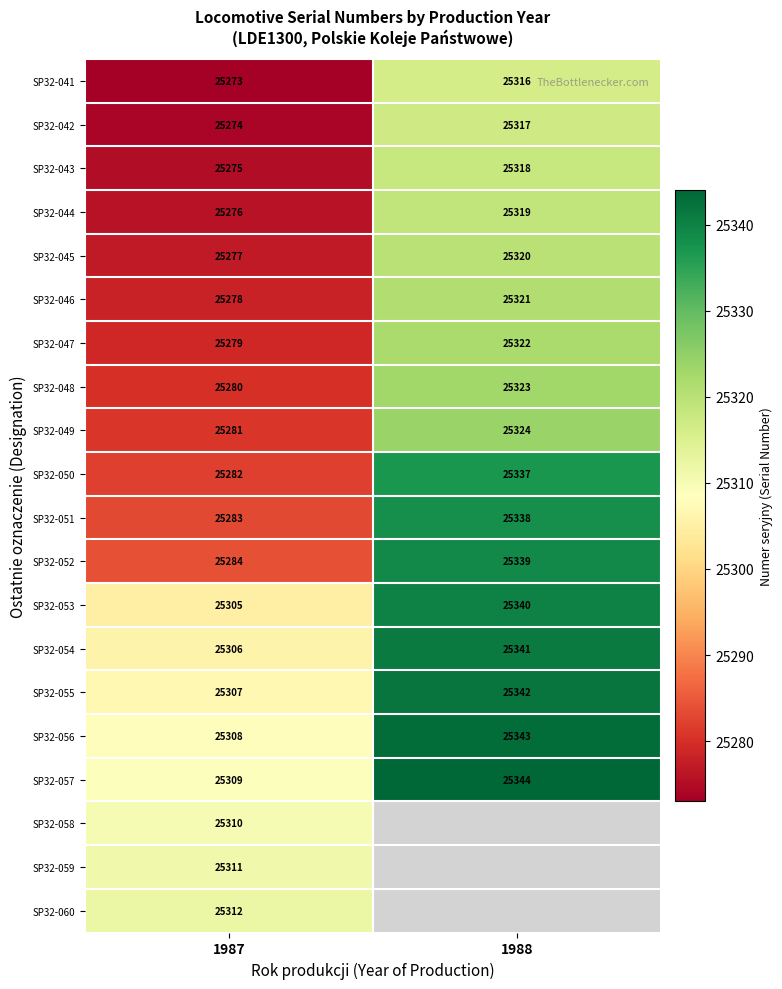

The value of SP32-043 at 1988 is 25318. True or false?

True